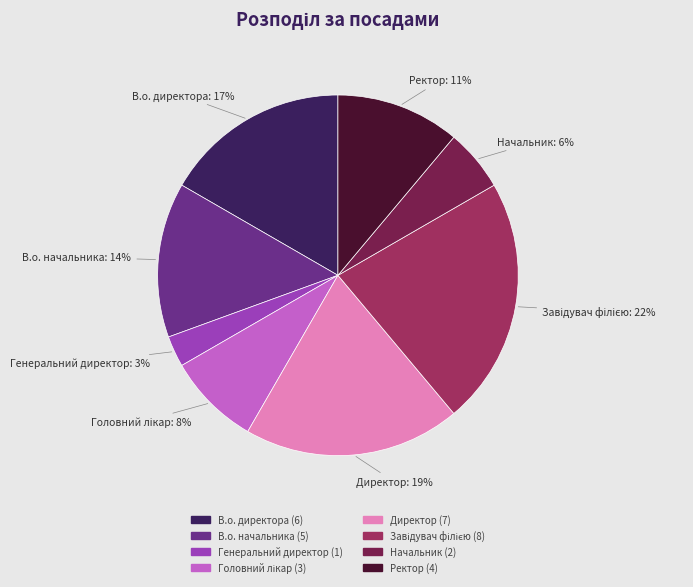

To the nearest percent, what is the difference between the largest and smallest slice percentages?

19%